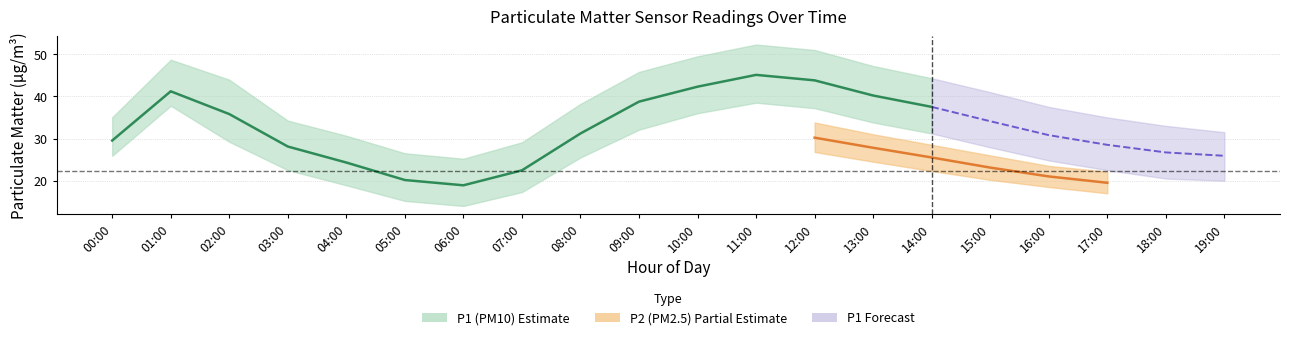

True or false: P1 and P2_lower cross at least once.

False